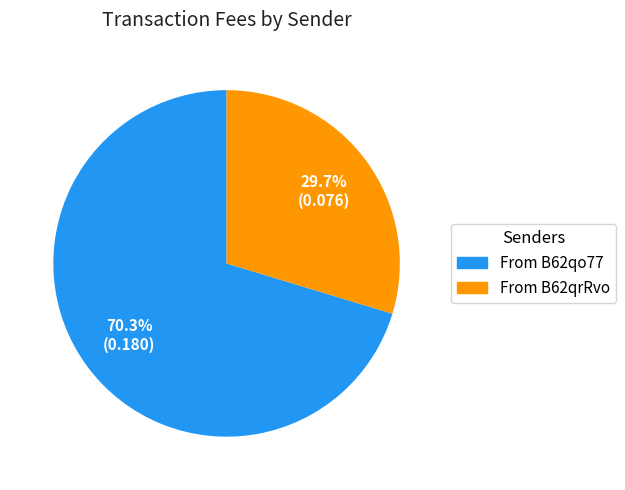

Combined, do From B62qrRvo and From B62qo77 account for over 50%?

Yes